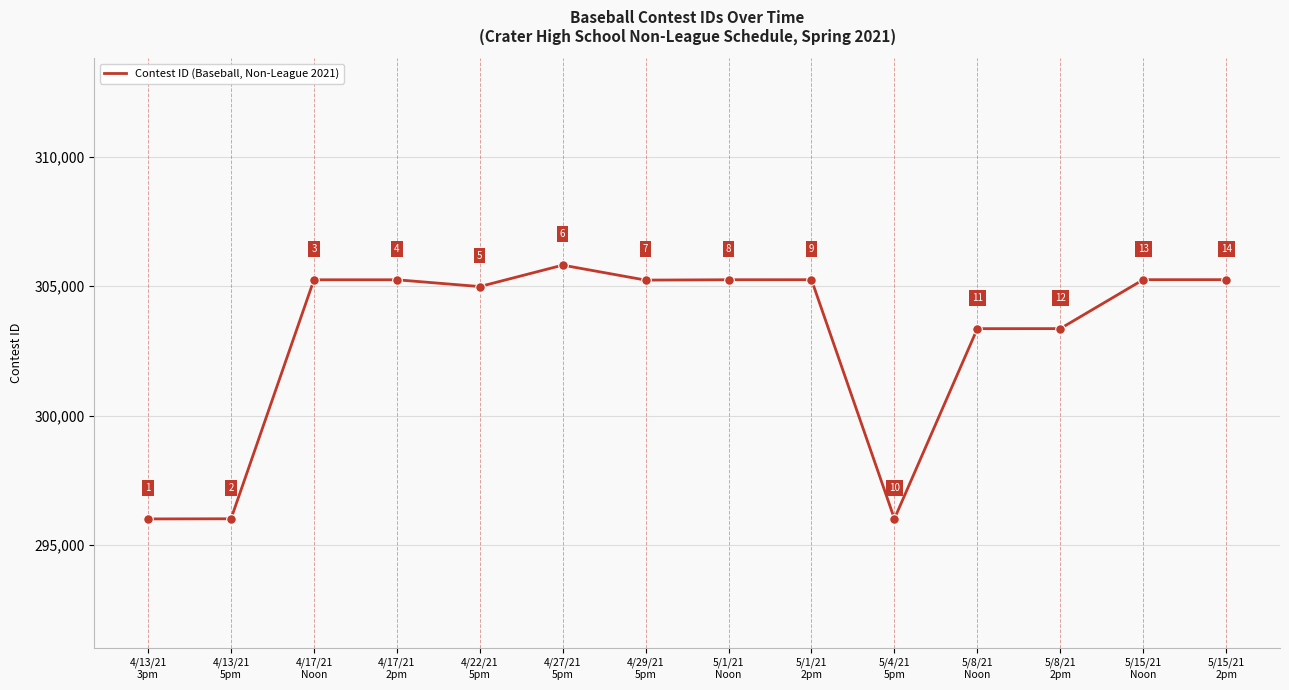

What is the change in value from 4/17/21
2pm to 5/15/21
2pm?

+4